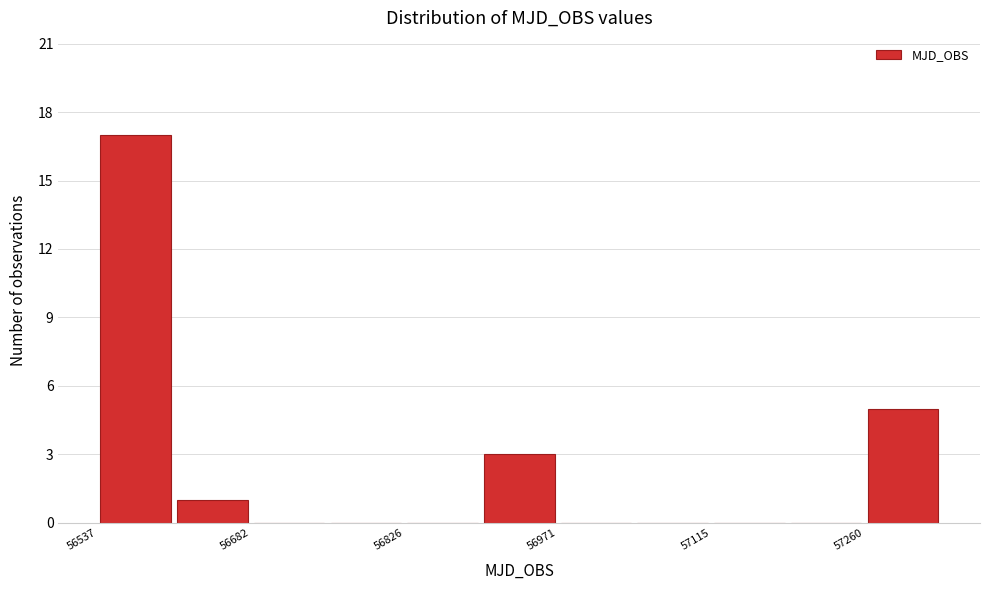

Around what value on the x-axis is the tallest bar? Give the approximate position of its centre, as read against the axis.

56580